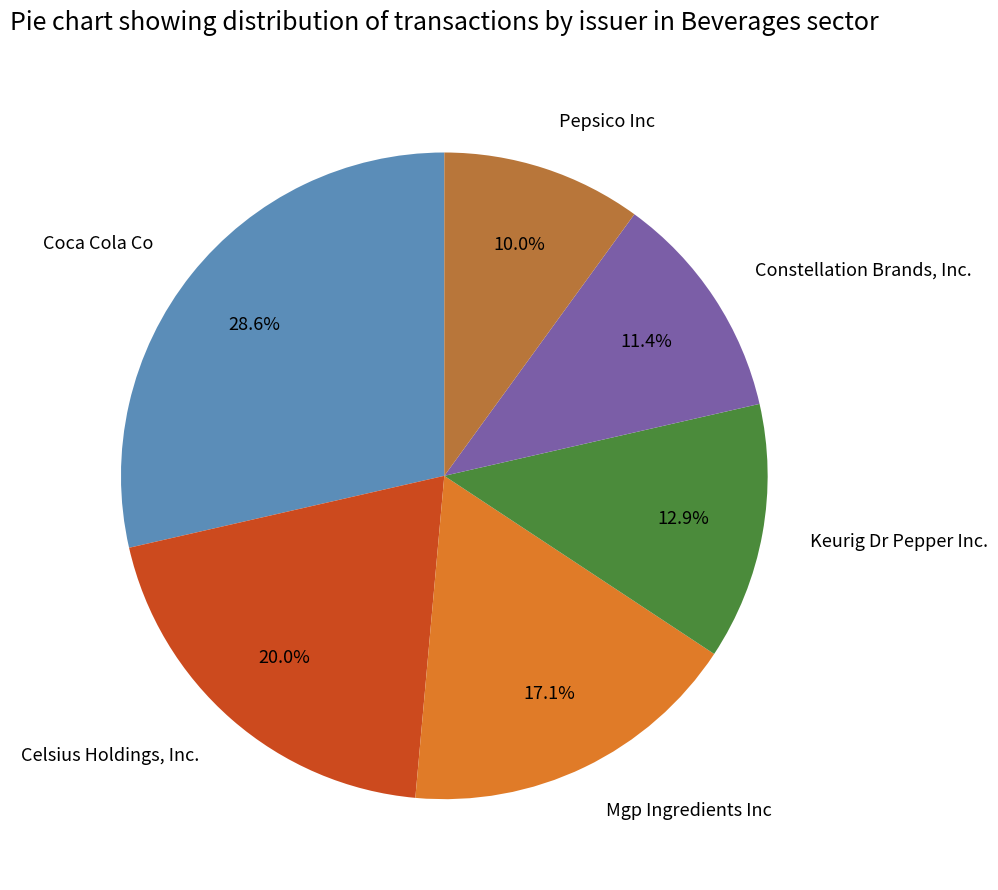

Which has a higher value, Keurig Dr Pepper Inc. or Mgp Ingredients Inc?

Mgp Ingredients Inc